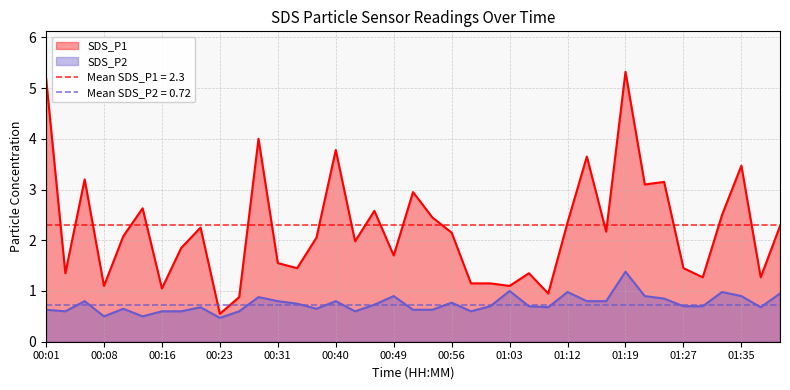

Where does the SDS_P1 series first go above 2?

00:01